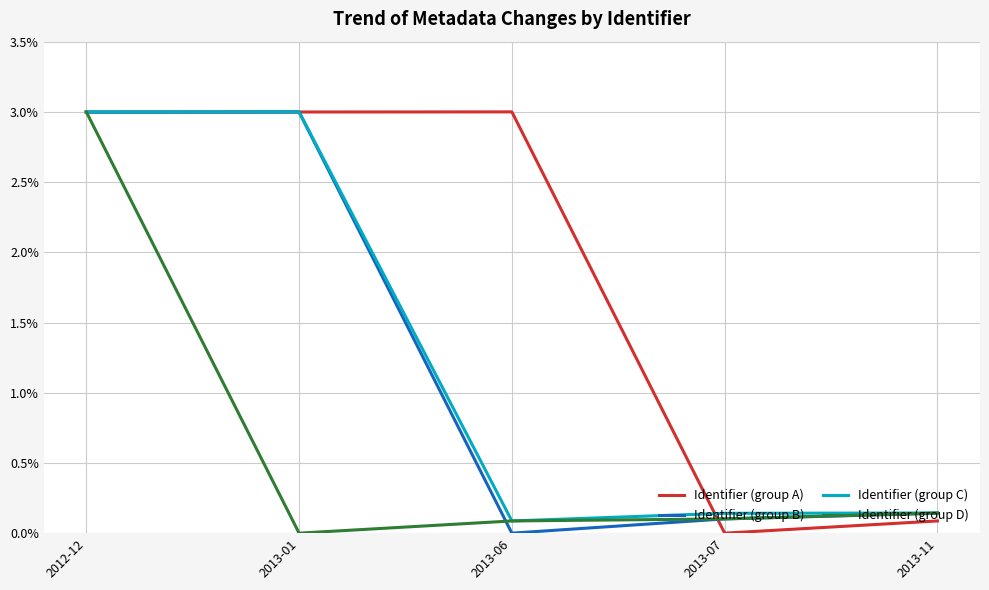

At which label does Identifier (group B) reach its minimum?

2013-06